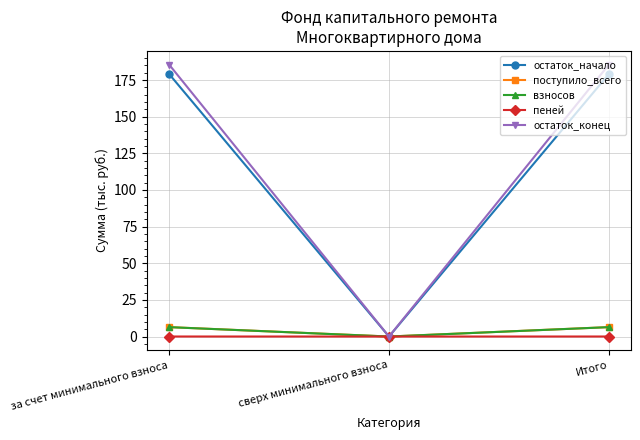

What is the value of the остаток_конец point at the 3rd from the left?

185.6